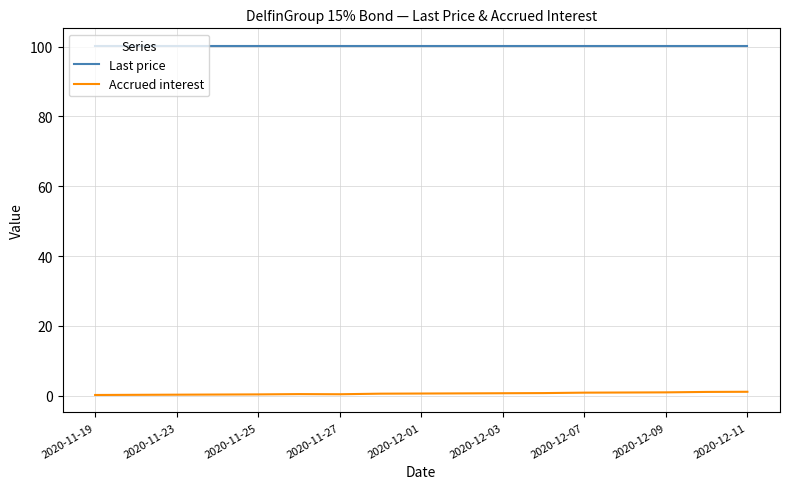

List the series in order of their overall mean, highest first.

Last price, Accrued interest